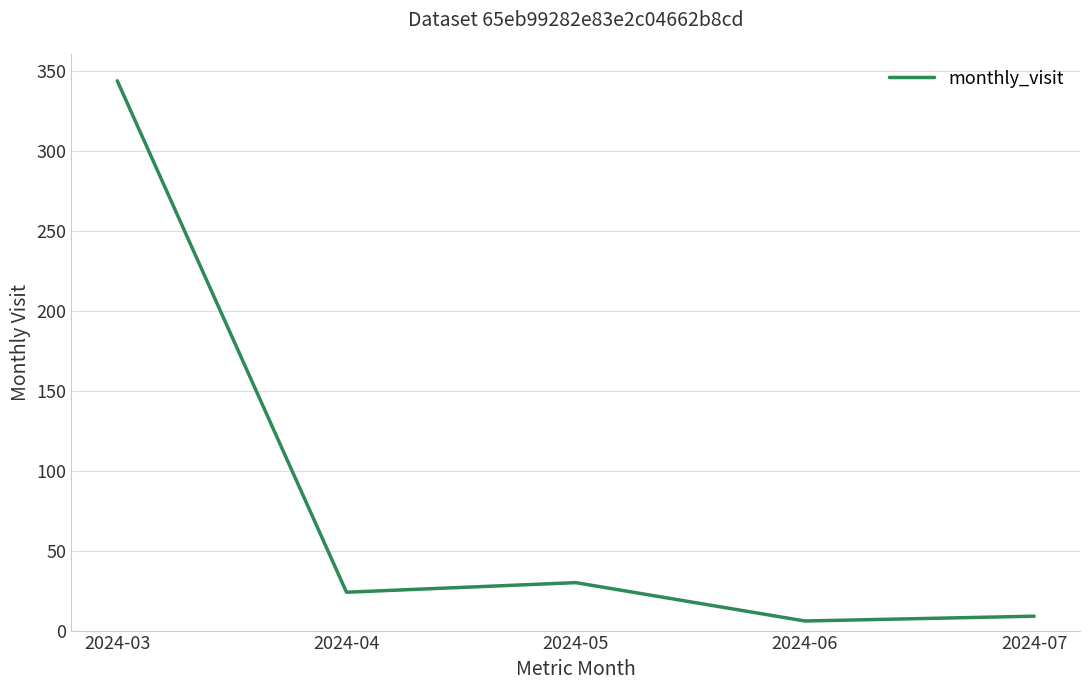

Reading right to left, extract all data points from this chart.

2024-07=9	2024-06=6	2024-05=30	2024-04=24	2024-03=344